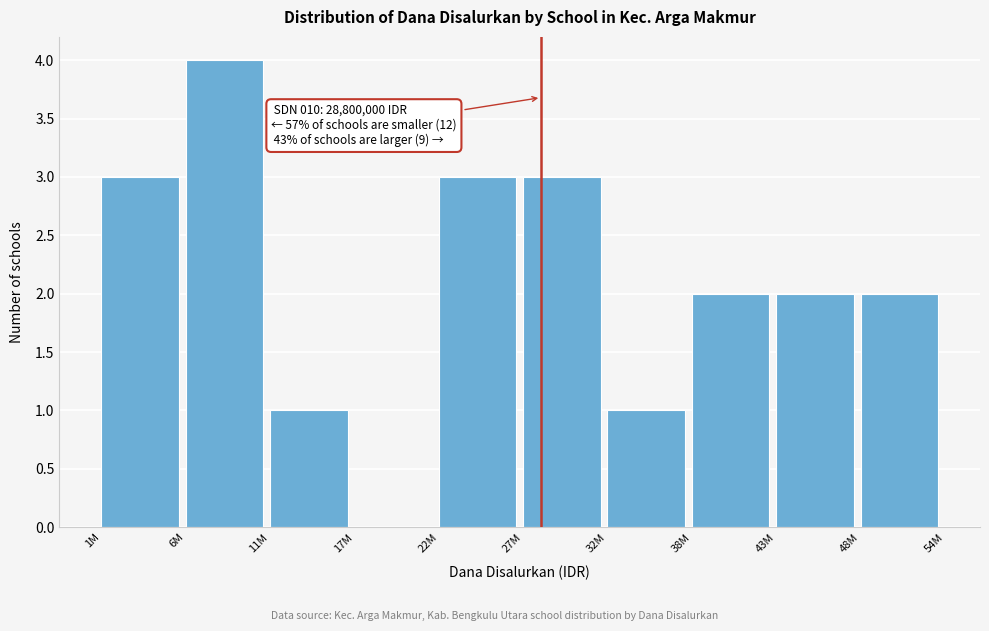

Reading left to right, what are all the values shown in this chart?

1M=3	6M=4	11M=1	17M=0	22M=3	27M=3	32M=1	38M=2	43M=2	48M=2